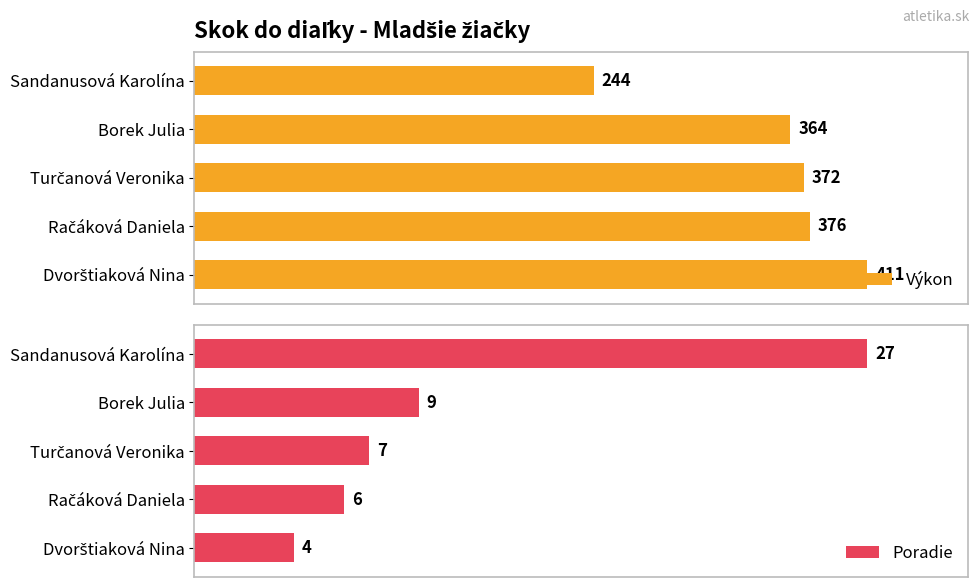

What is the value of the Výkon bar at the 3rd from the left?

372